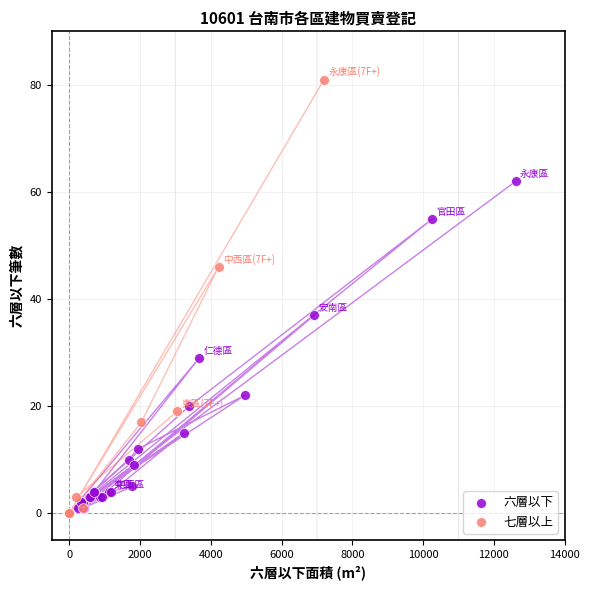

Which series reaches the maximum Y coordinate?

七層以上